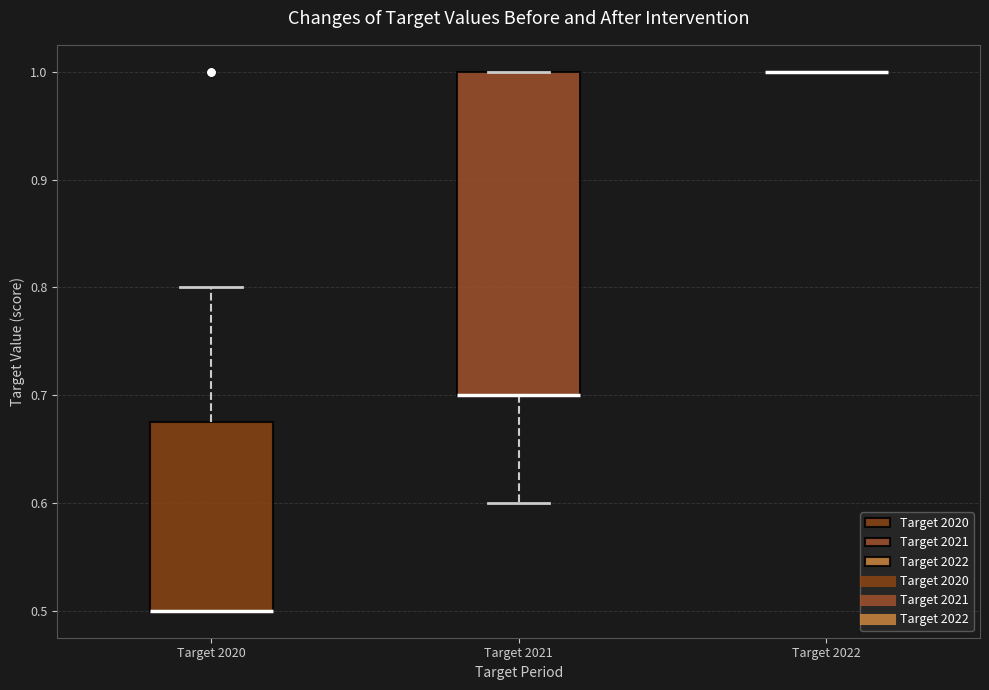

Reading left to right, transcribe this box plot: for each box, give where its median line is, the range the box spans, and where its two whiskers end, as read against the y-axis. The values are not printed on the chart, so give them approximately, as read against the axis.

Target 2020: median 0.50 (drawn on the box's lower edge), box 0.50 to 0.68, whiskers 0.50 to 0.80
Target 2021: median 0.70 (drawn on the box's lower edge), box 0.70 to 1.00, whiskers 0.60 to 1.00
Target 2022: box collapsed to a line at 1.00, whiskers 1.00 to 1.00